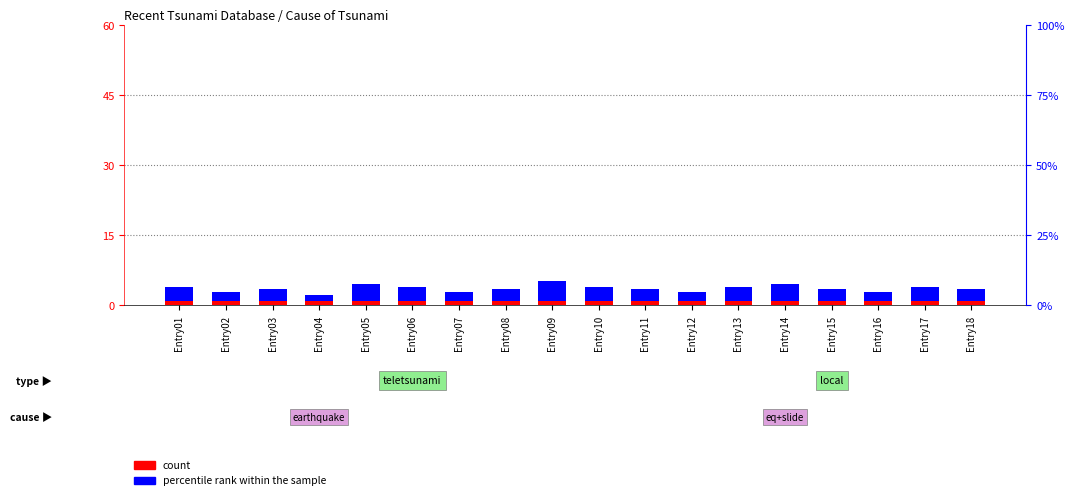

What is the lowest value of the count series?

1.0